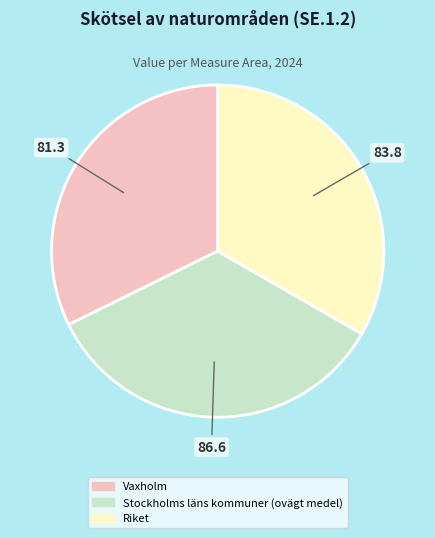

Rank the categories by value from highest to lowest.

Stockholms läns kommuner (ovägt medel), Riket, Vaxholm